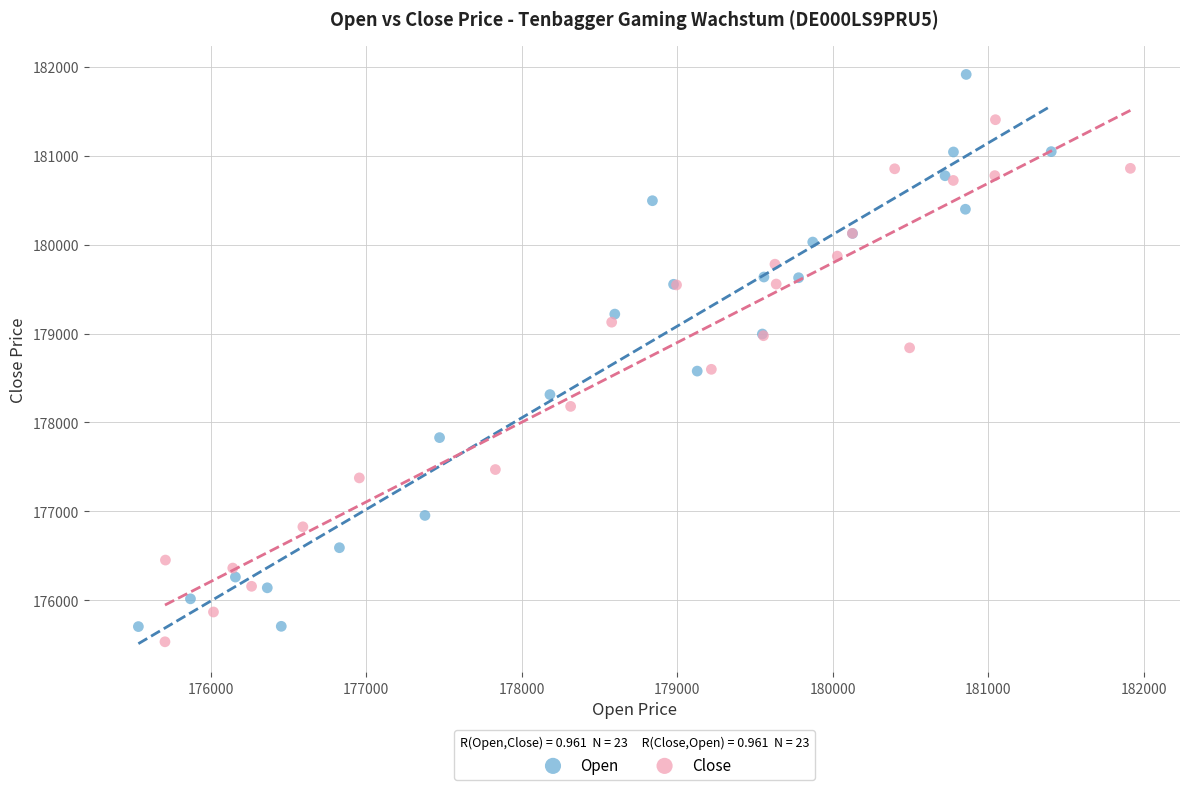

Which series has the largest Y range (max minus min)?

Open